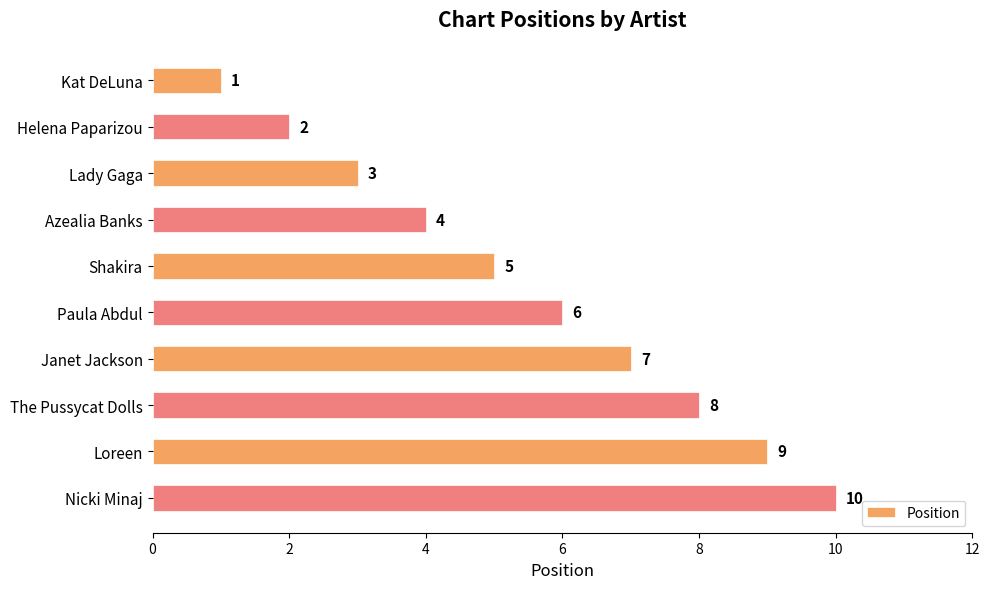

What is the smallest value displayed?

1